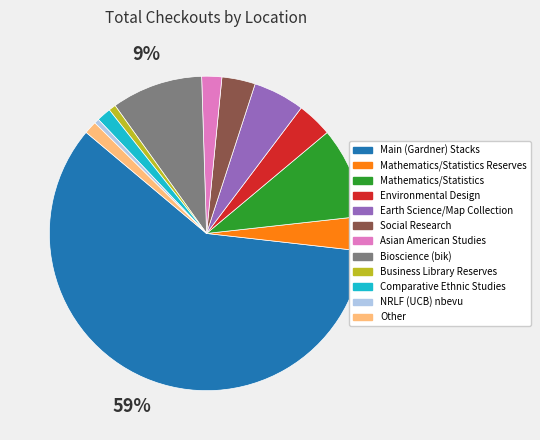

To the nearest percent, what is the combined percentage of Mathematics/Statistics and Business Library Reserves?

10%